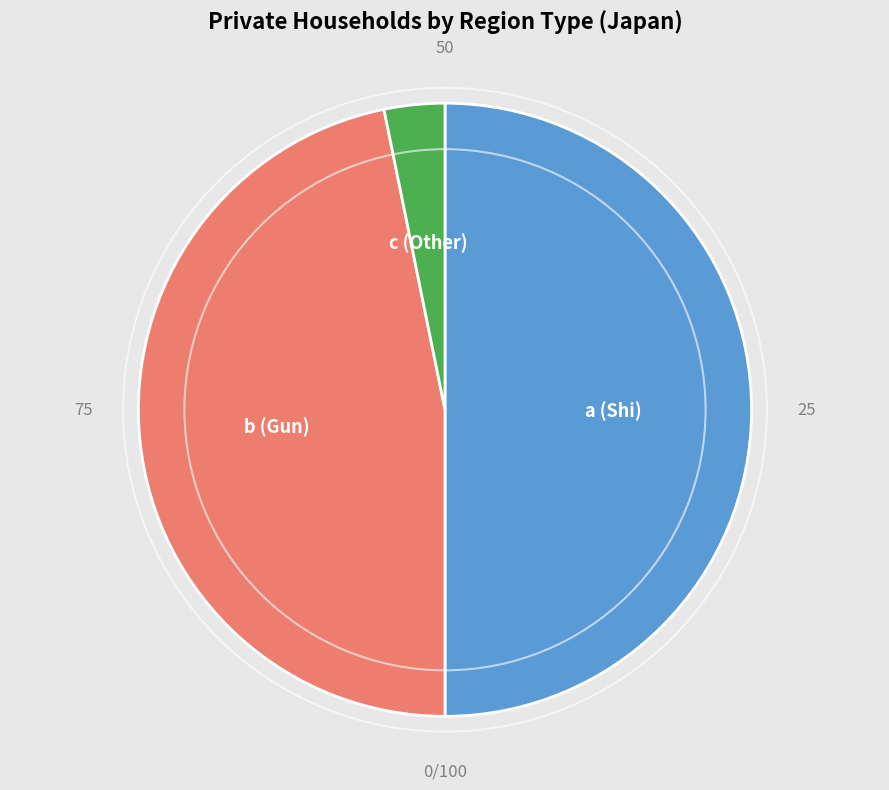

How many segments does this pie chart have?

3